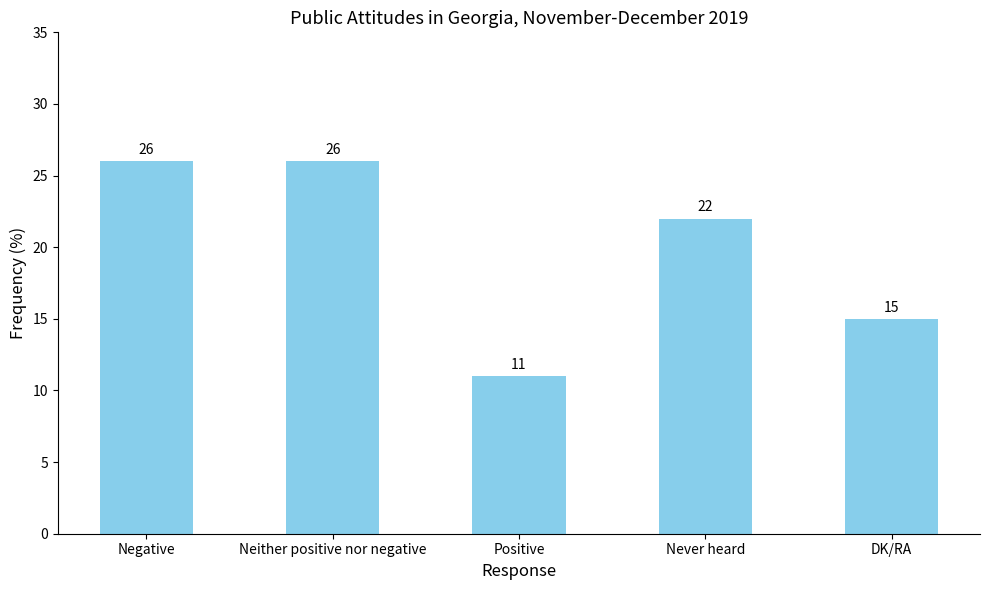

What is the minimum value shown in the chart?

11